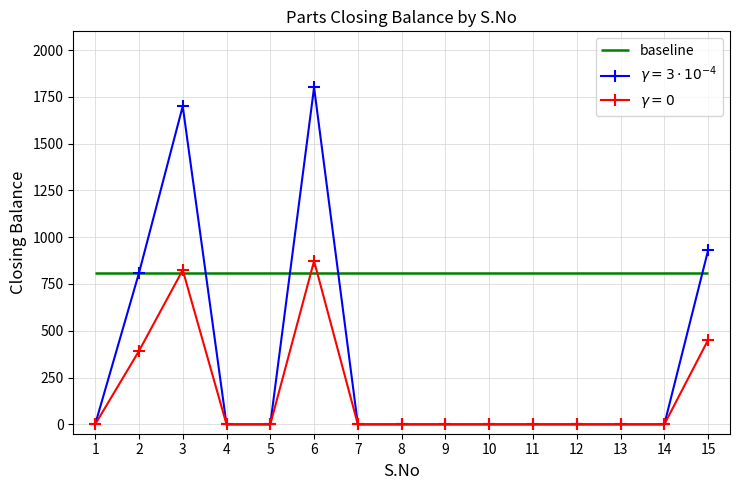

Which category has the lowest value across all series?

1